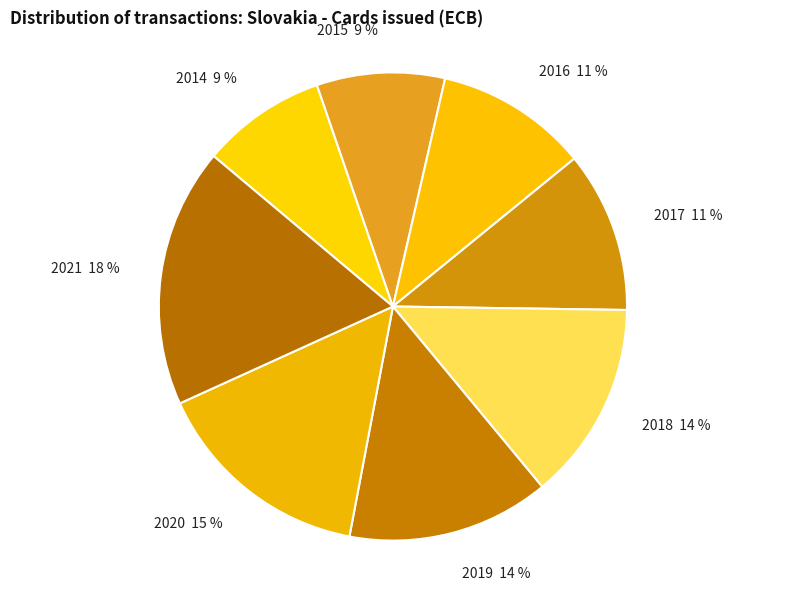

What percentage is the 2021 slice, to the nearest percent?

18%